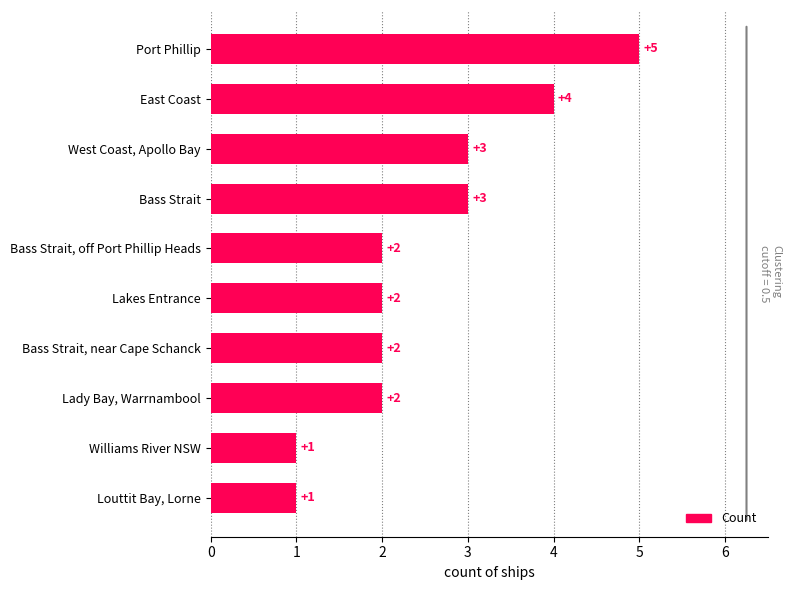

True or false: the data shows 2 at Louttit Bay, Lorne.

False